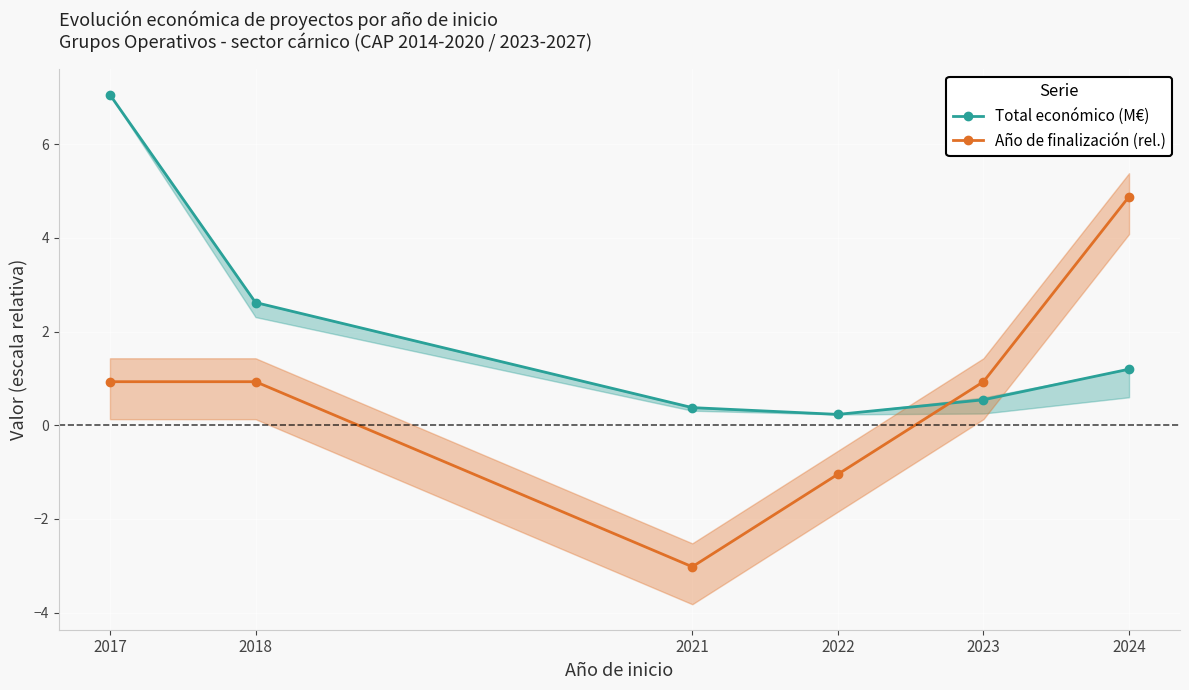

What is the difference between the second highest and minimum values in the Año de finalización (rel.) series?

4.0